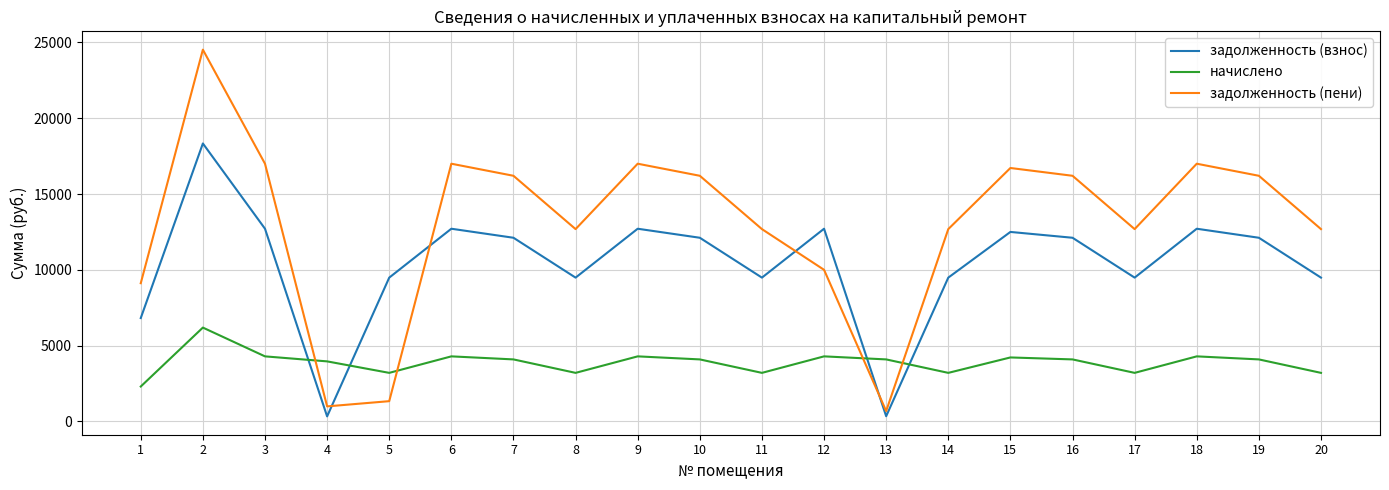

Does the chart have visible grid lines?

Yes